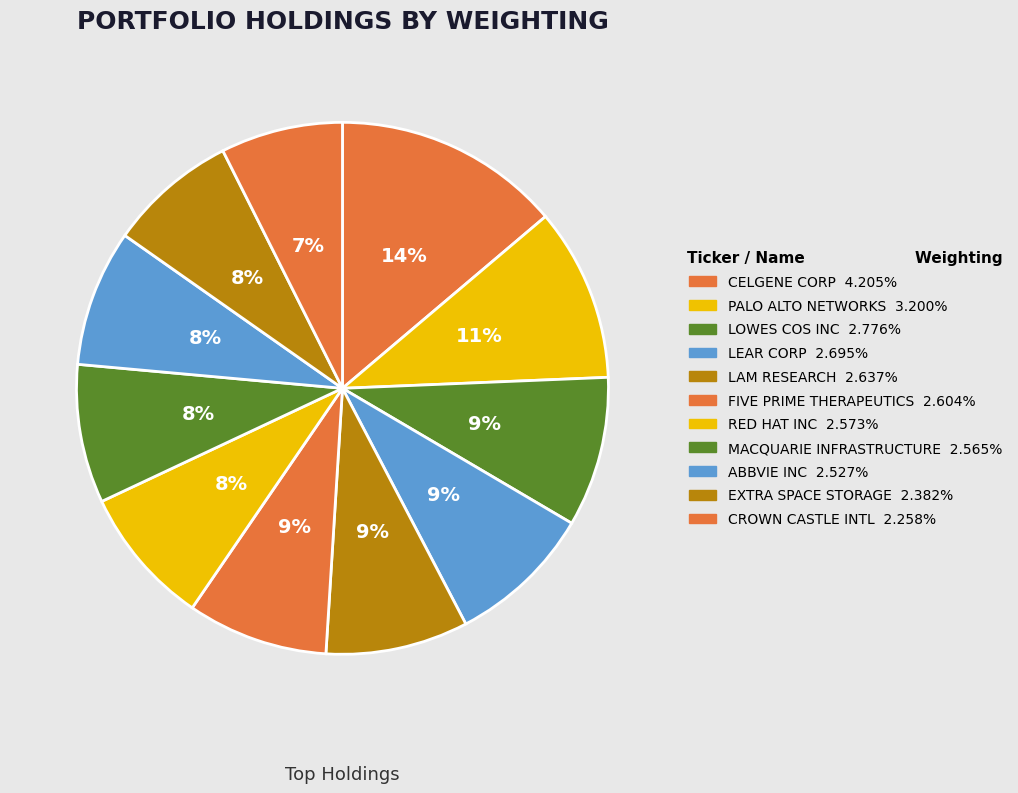

To the nearest percent, what is the combined percentage of CELGENE CORP and ABBVIE INC?

22%